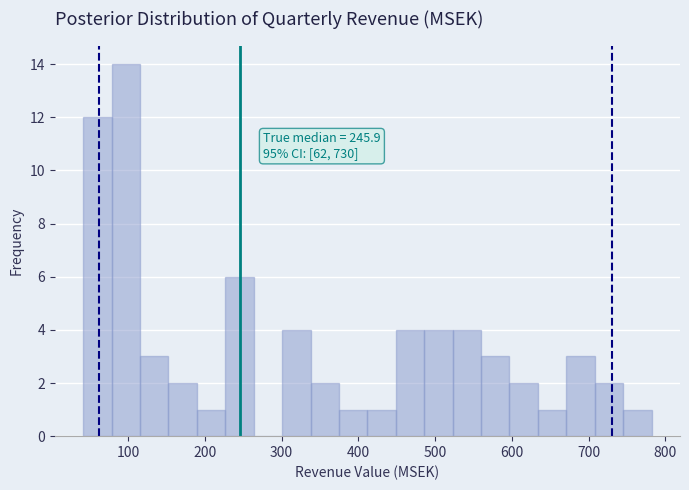

Read against the x-axis, roughly where is the centre of the tallest bar?

100